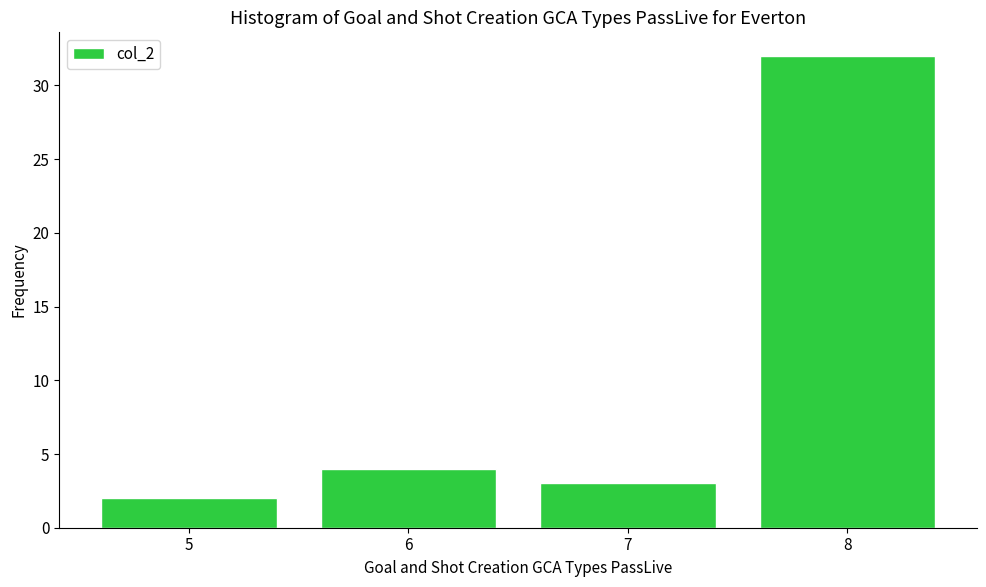

Reading left to right, transcribe all the data shown in this chart.

2	4	3	32